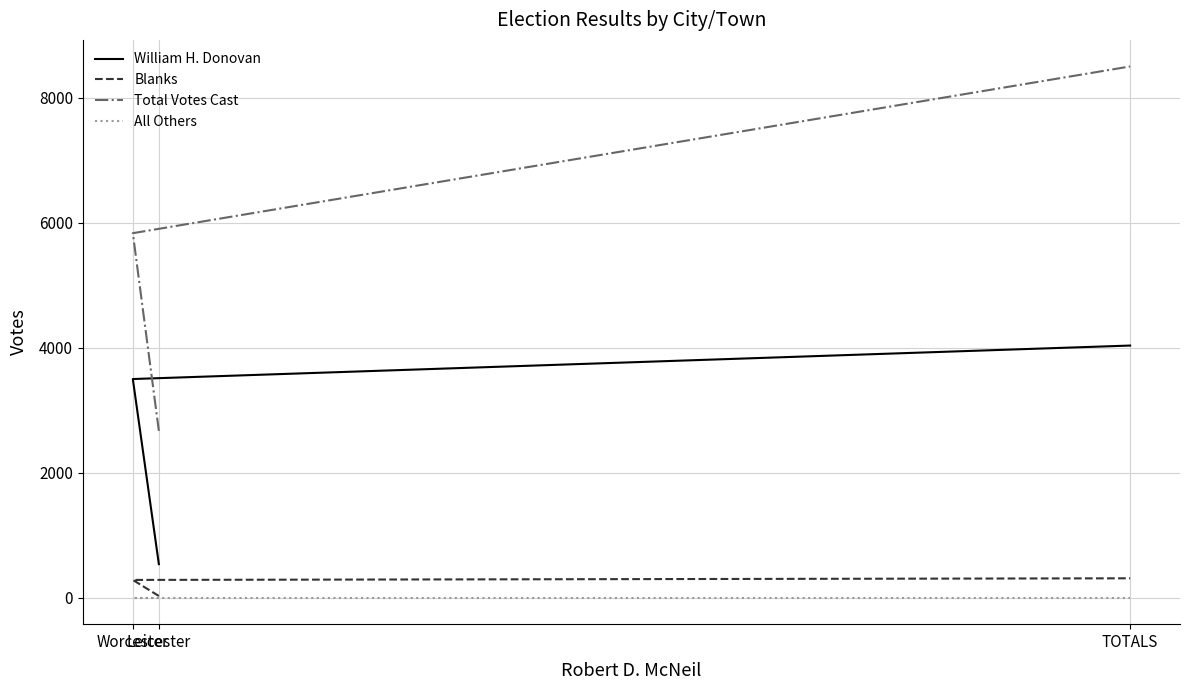

How many lines are shown in the chart?

4